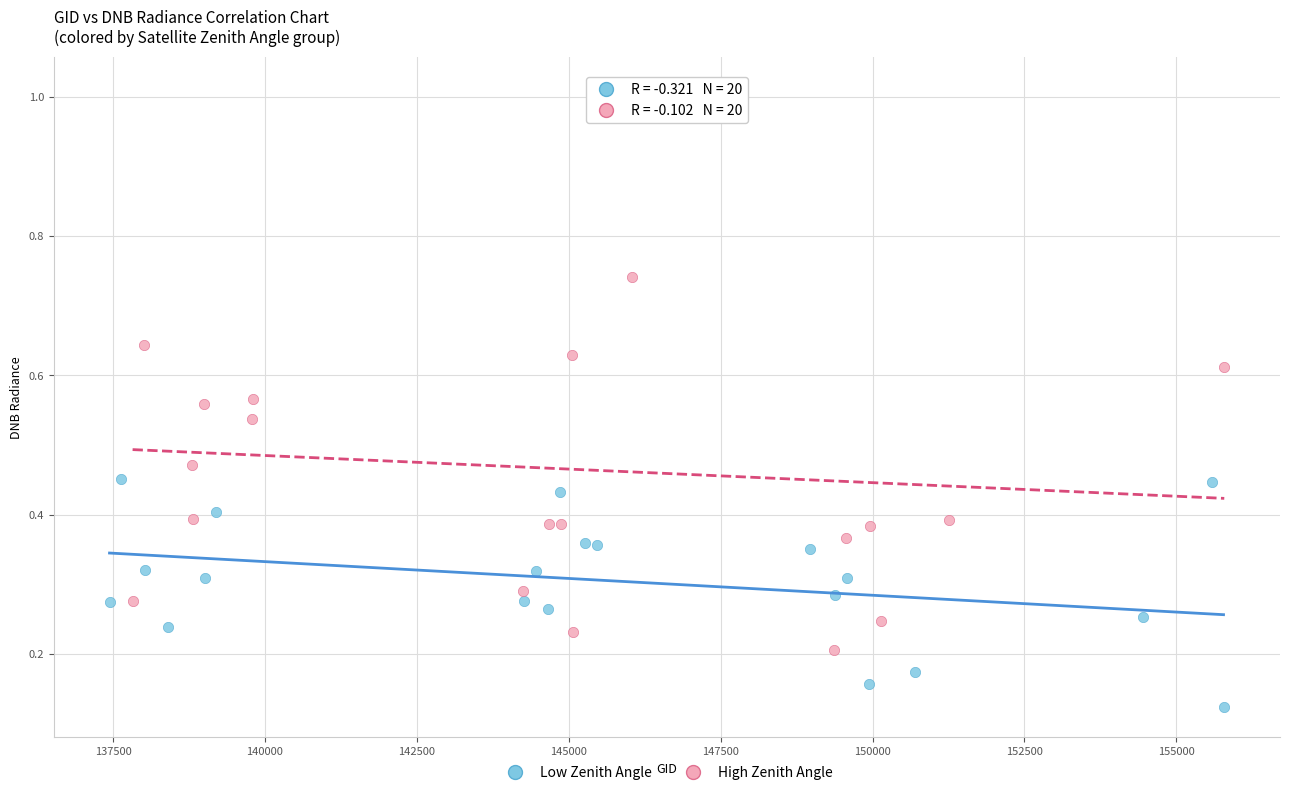

Which series reaches the maximum Y coordinate?

High Zenith Angle